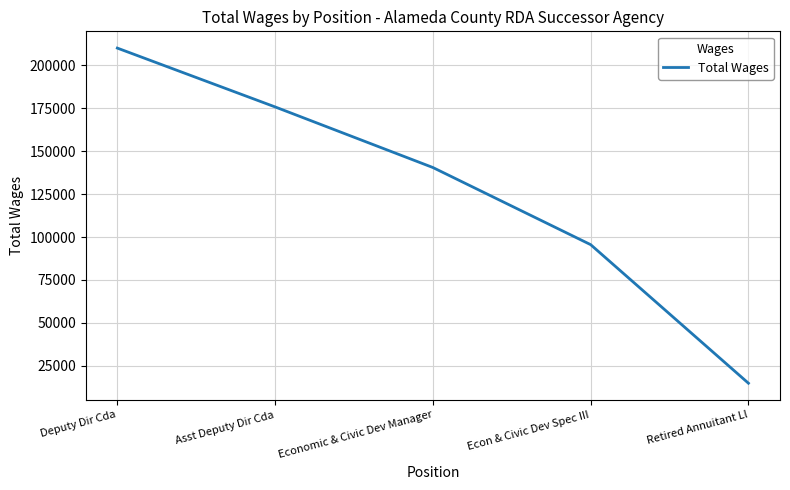

Is this an area chart (filled region under the line)?

No